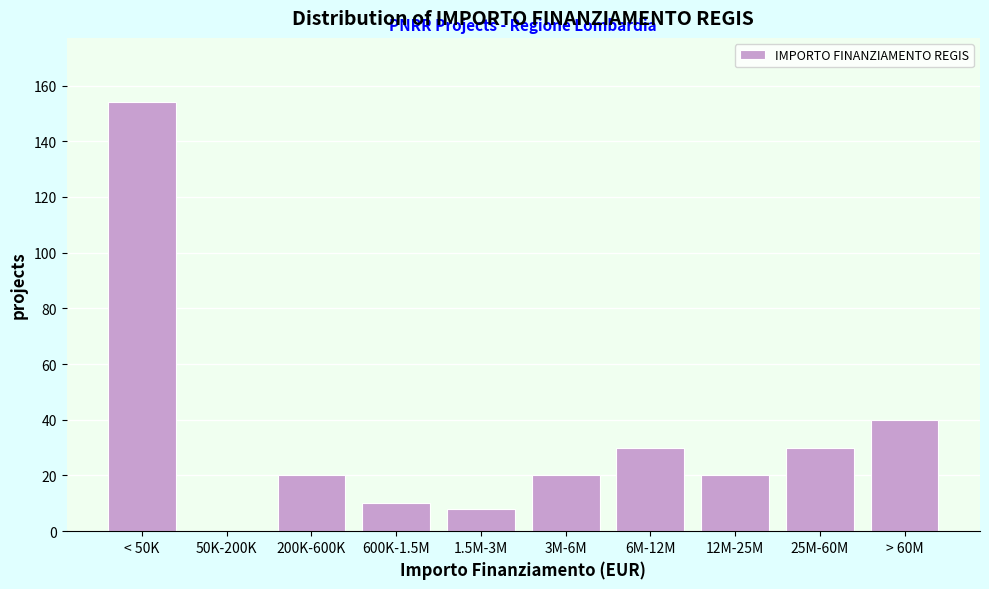

Reading left to right, extract all data points from this chart.

< 50K=154	50K-200K=0	200K-600K=20	600K-1.5M=10	1.5M-3M=8	3M-6M=20	6M-12M=30	12M-25M=20	25M-60M=30	> 60M=40